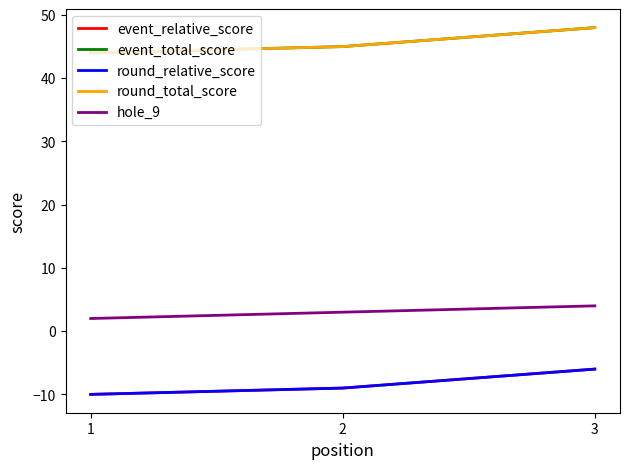

Which series changed the most between 1 and 3?

event_relative_score